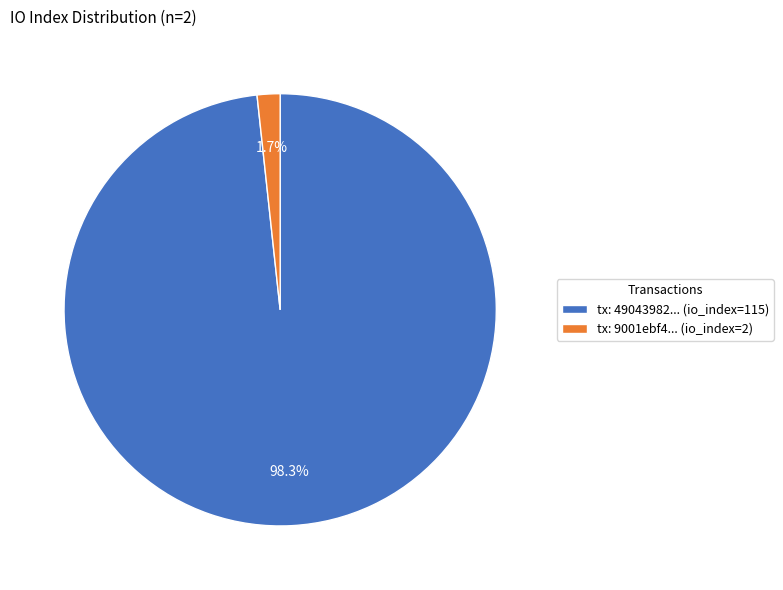

Count the number of slices in the pie.

2